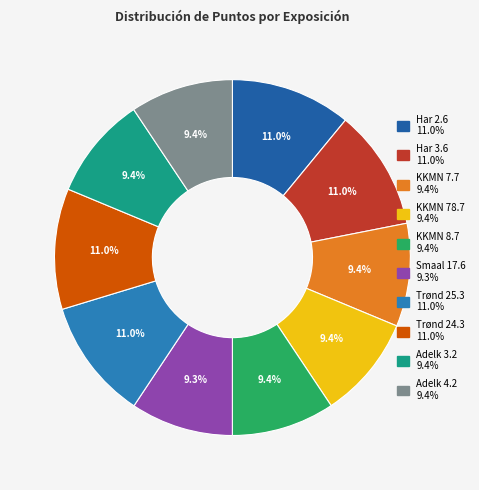

How many slices are in this pie chart?

10